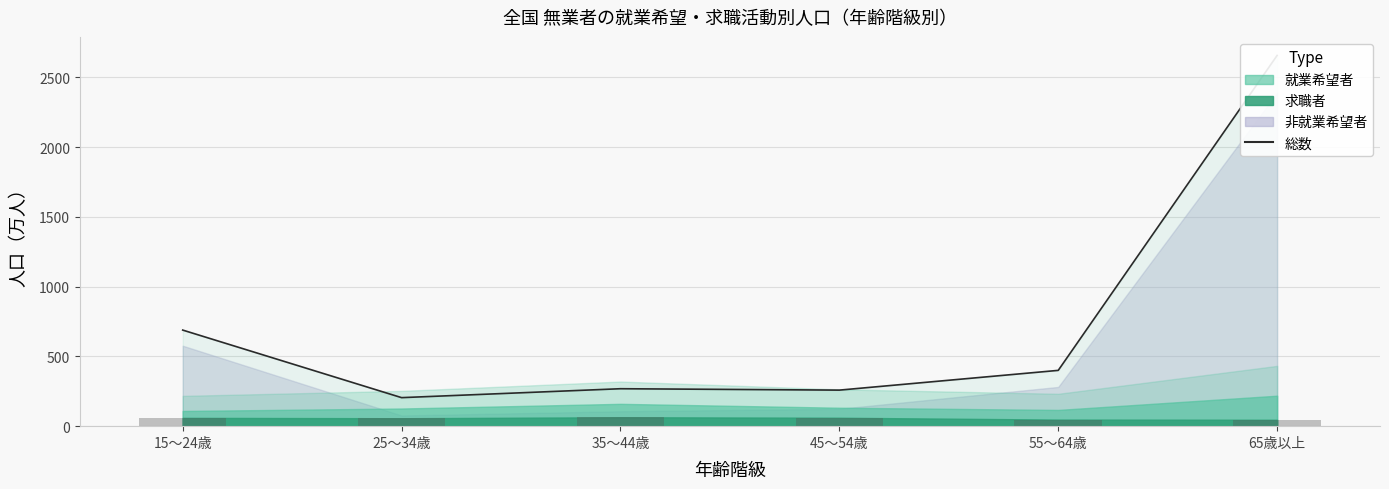

Read the 総数 value at 25～34歳.

204.4